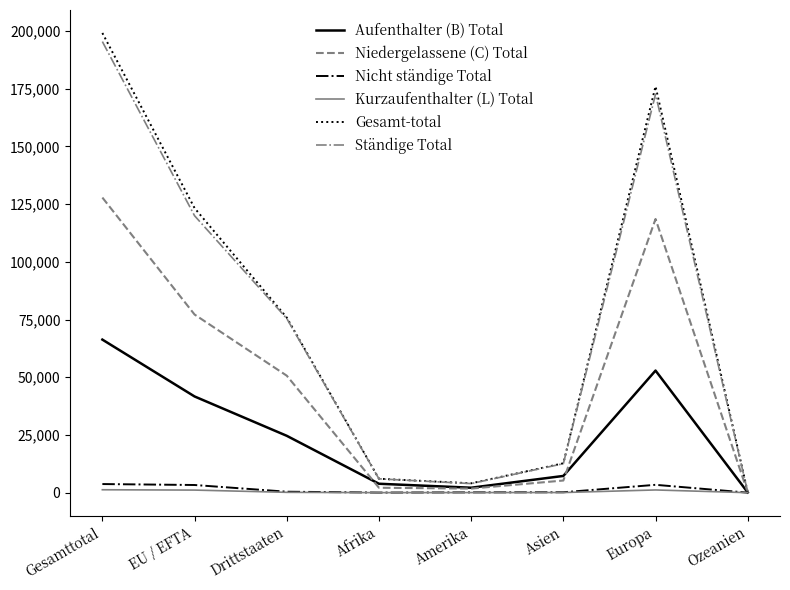

Between Drittstaaten and Europa, which series saw the biggest shift?

Gesamt-total